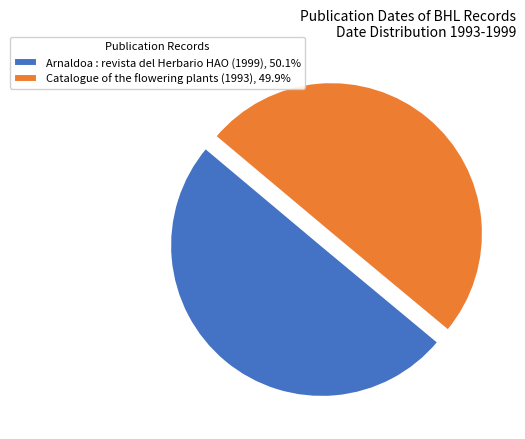

What is the ratio of the value at Arnaldoa : revista del Herbario HAO (1999), 50.1% to the value at Catalogue of the flowering plants (1993), 49.9%?

1.0